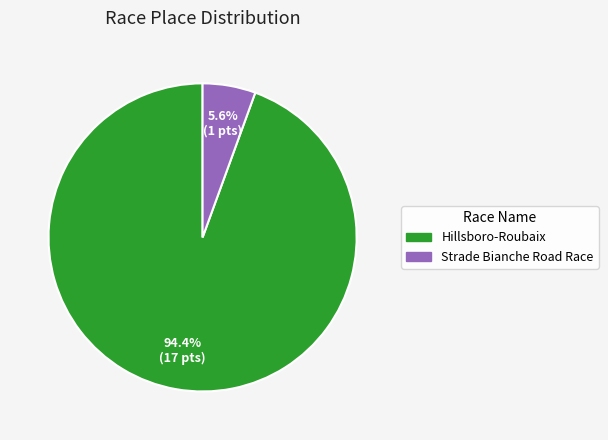

Which category accounts for the majority?

Hillsboro-Roubaix